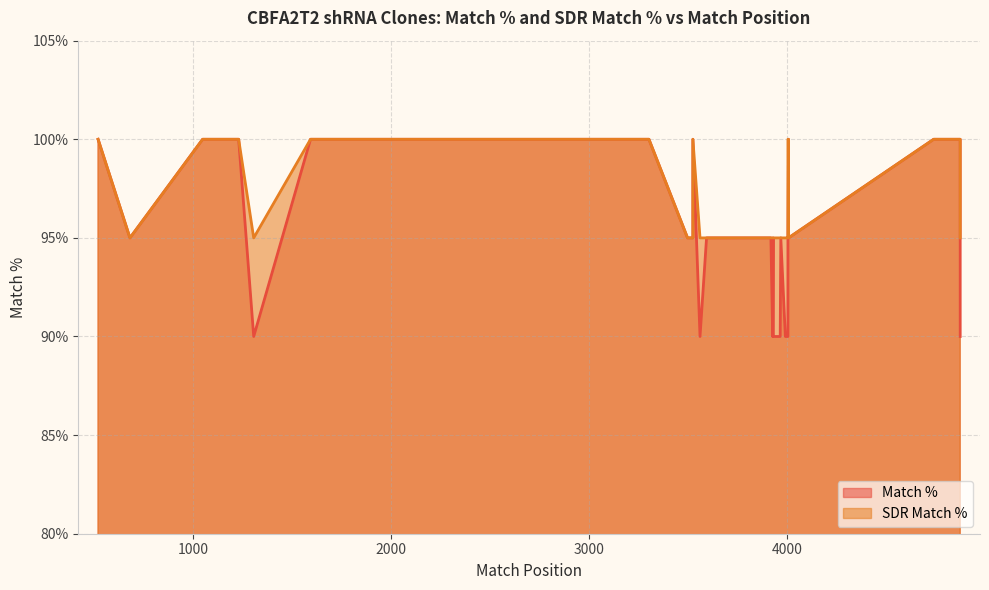

The SDR Match % series shows 46 at 14. True or false?

False